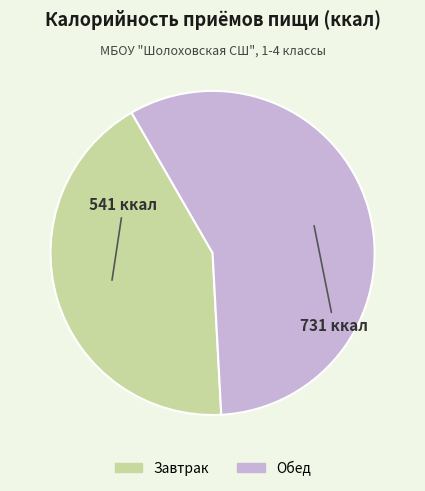

Which slice represents more than half of the pie?

Обед